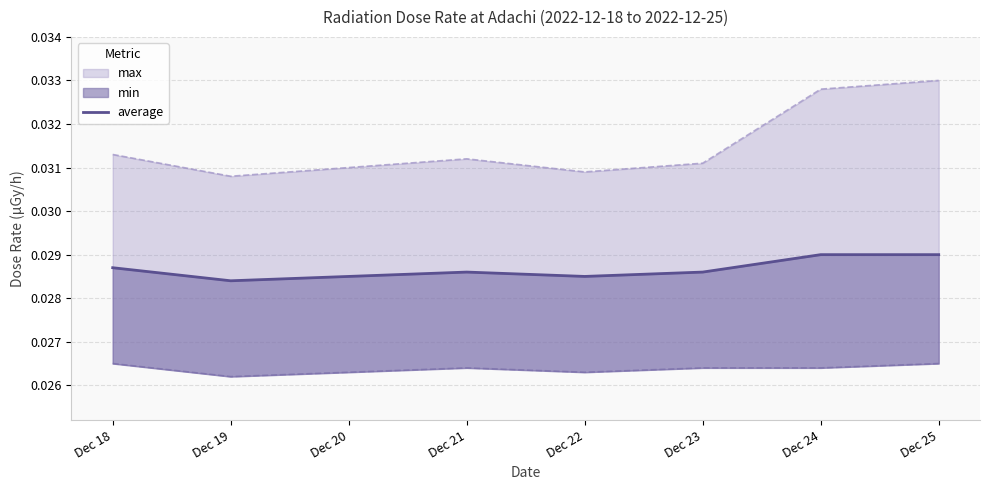

Is it true that the value at Dec 20 is 0.0?

True